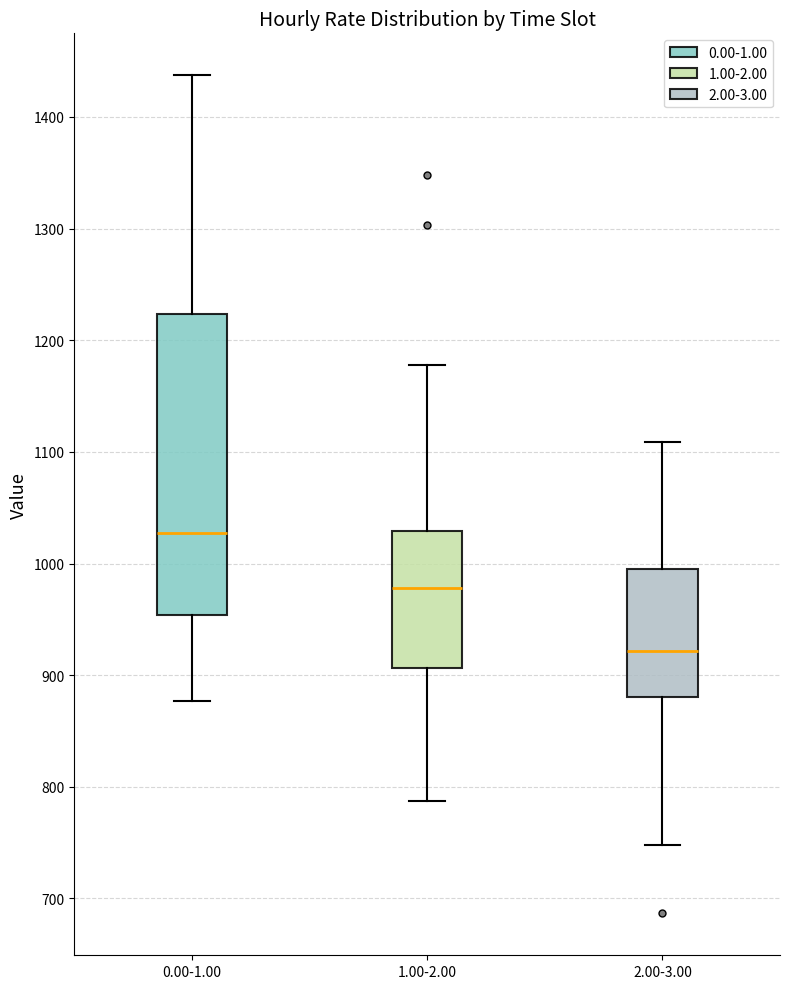

Reading left to right, read every box against the y-axis: the position of its median line, the range the box covers, and the ends of its whiskers. The values are not printed on the chart, so give them approximately, as read against the axis.

0.00-1.00: median 1030, box 950 to 1220, whiskers 880 to 1440
1.00-2.00: median 980, box 910 to 1030, whiskers 790 to 1180
2.00-3.00: median 920, box 880 to 990, whiskers 750 to 1110